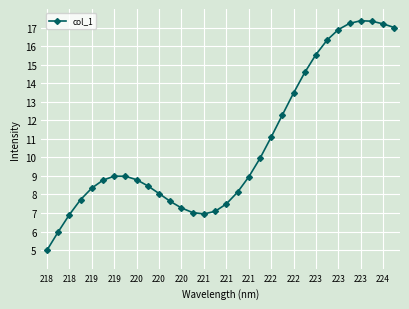

How many lines are shown in the chart?

1